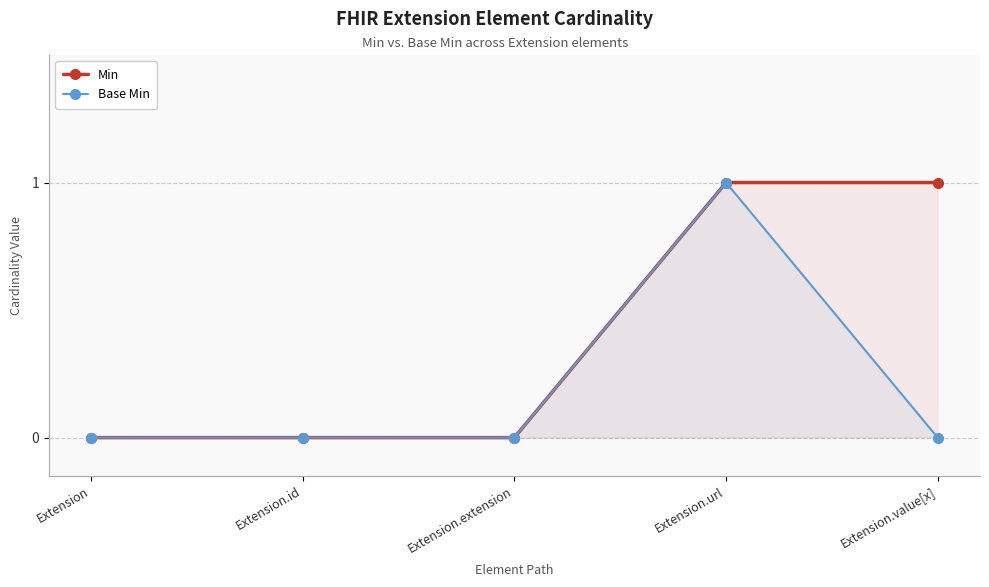

What is the label of the 5th point from the right?

Extension